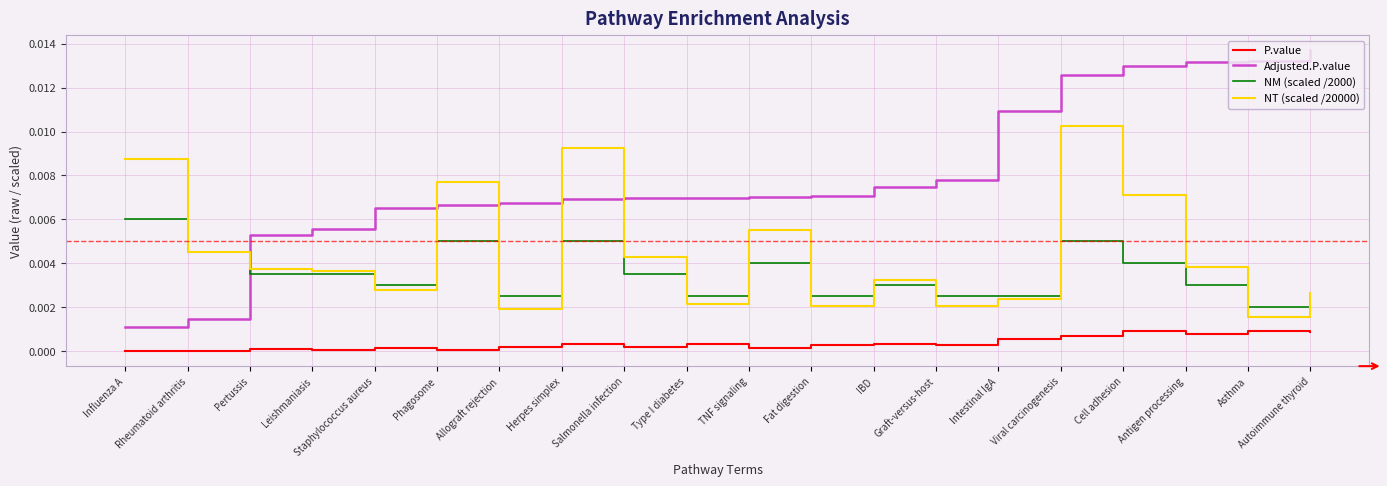

At Allograft rejection, list the series in order from smallest to largest.

P.value, NT (scaled /20000), NM (scaled /2000), Adjusted.P.value